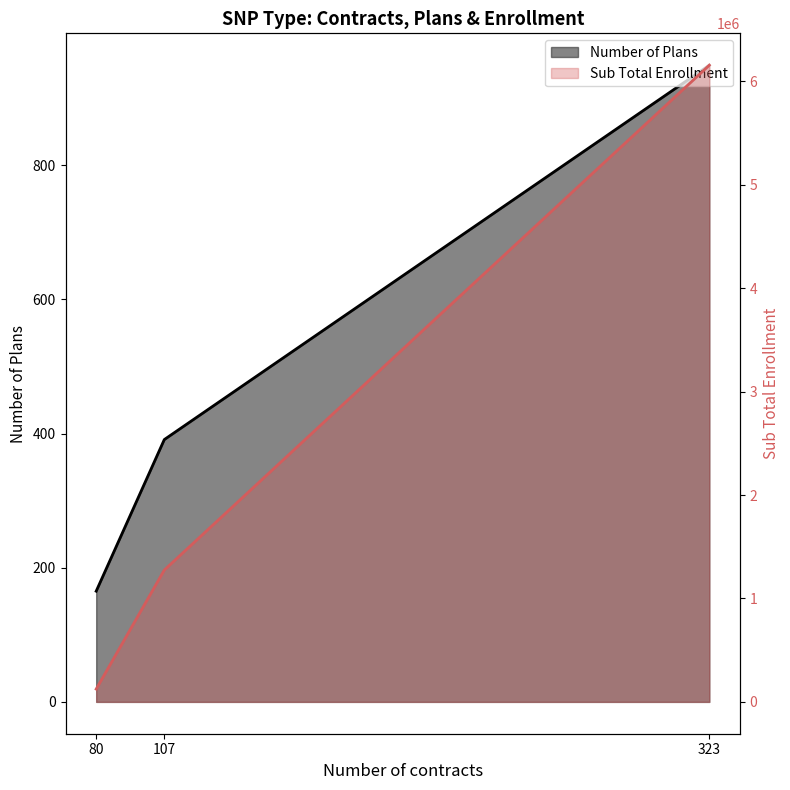

What is the value of the 1st point from the left?

165